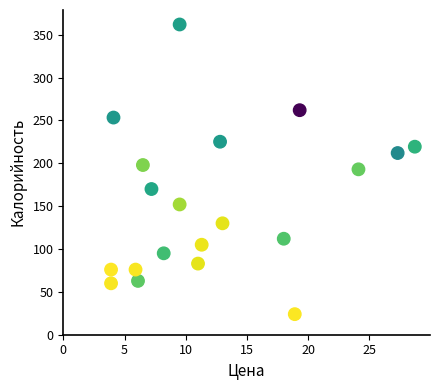

What is the range of Y values (max minus min)?

338.0